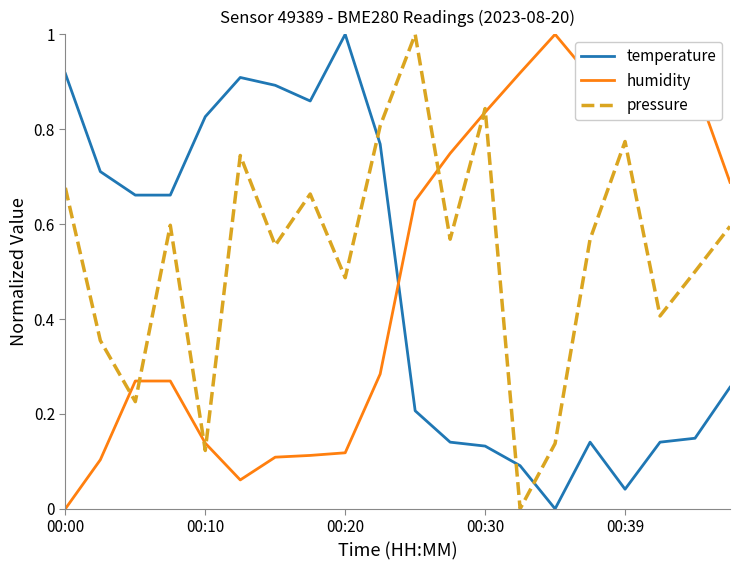

True or false: pressure and temperature intersect in this chart.

True